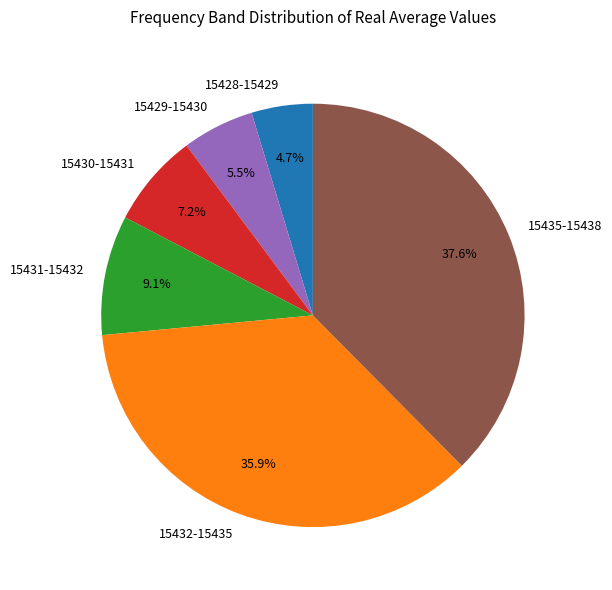

Which slice is the largest?

15435-15438